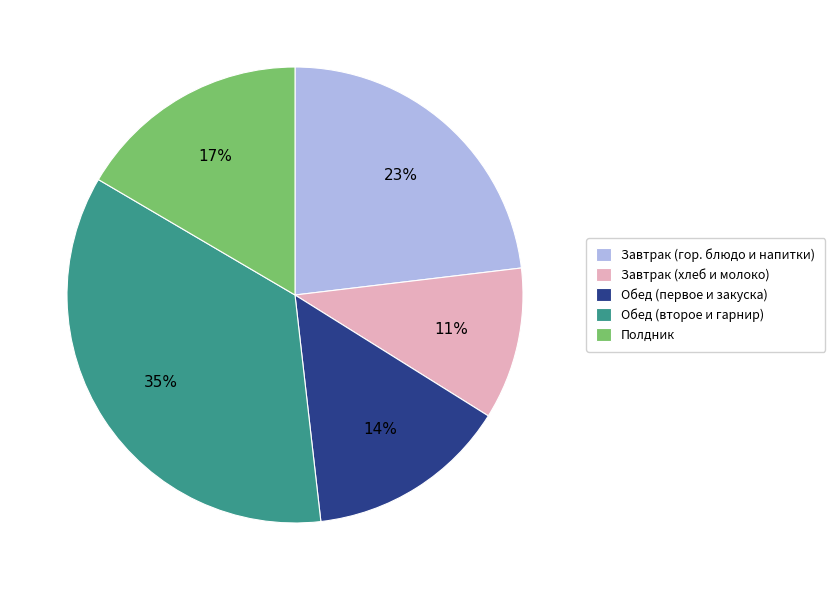

True or false: Полдник accounts for 25% of the total.

False